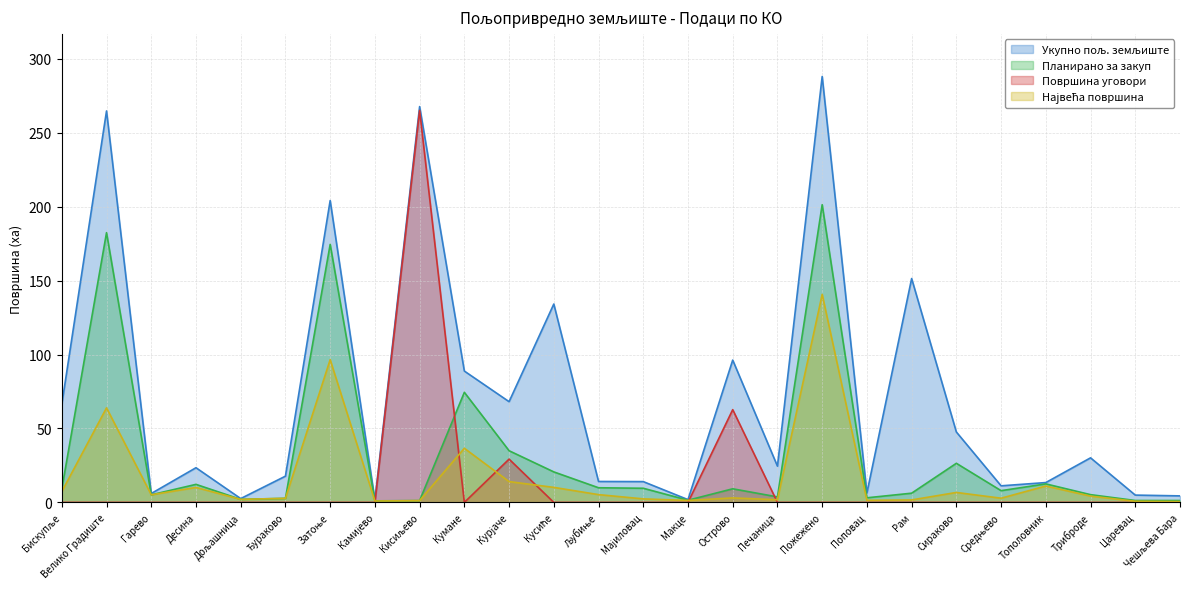

What is the label of the 8th point from the right?

Поповац